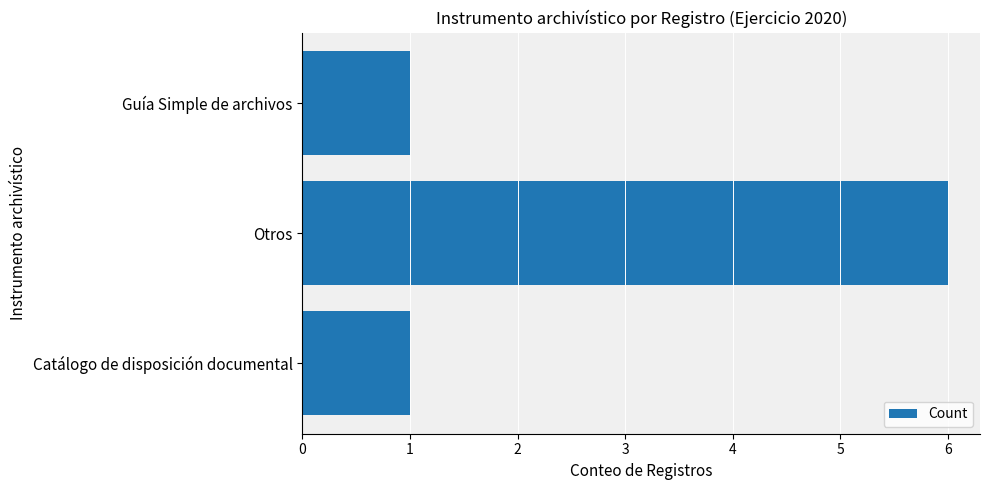

Between Otros and Catálogo de disposición documental, which is larger?

Otros